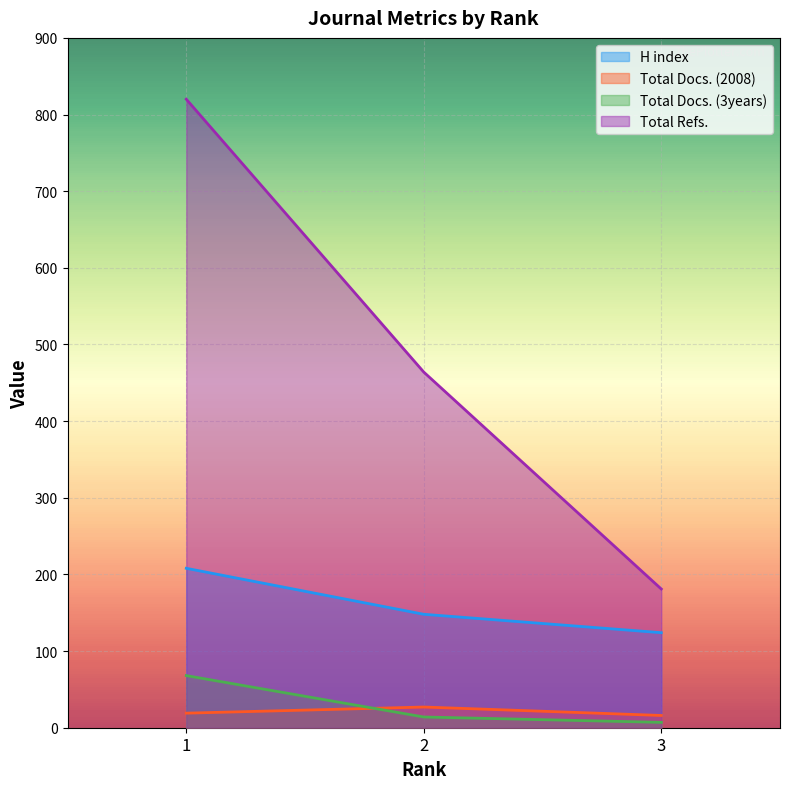

What is the sum of all Total Refs. values?

1465